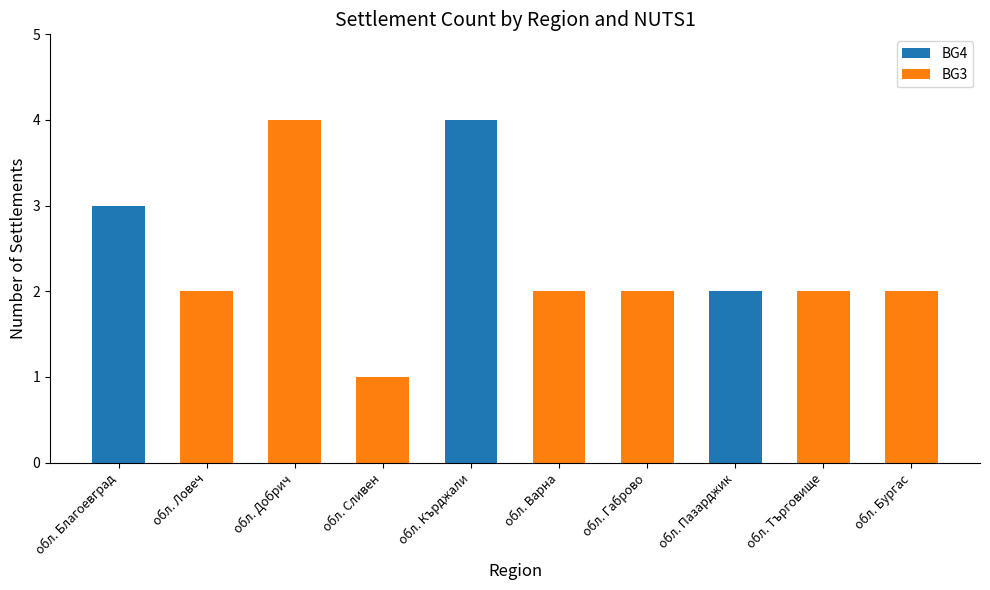

What are all the series names shown in the legend?

BG4, BG3